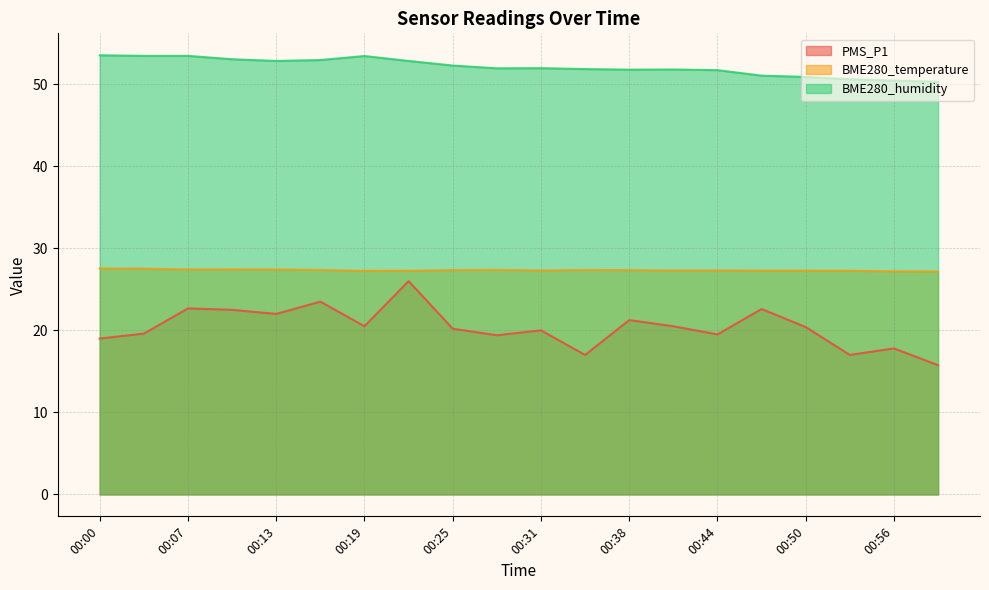

At which category does the chart reach its minimum across all series?

00:59